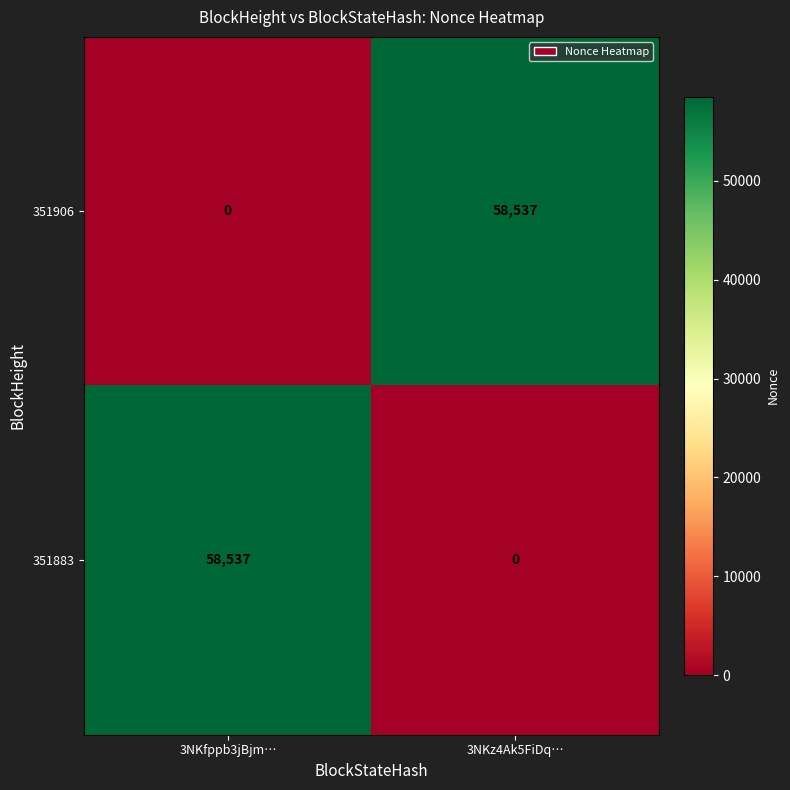

Reading right to left, what are all the values shown in this chart?

351906: 58537	0
351883: 0	58537